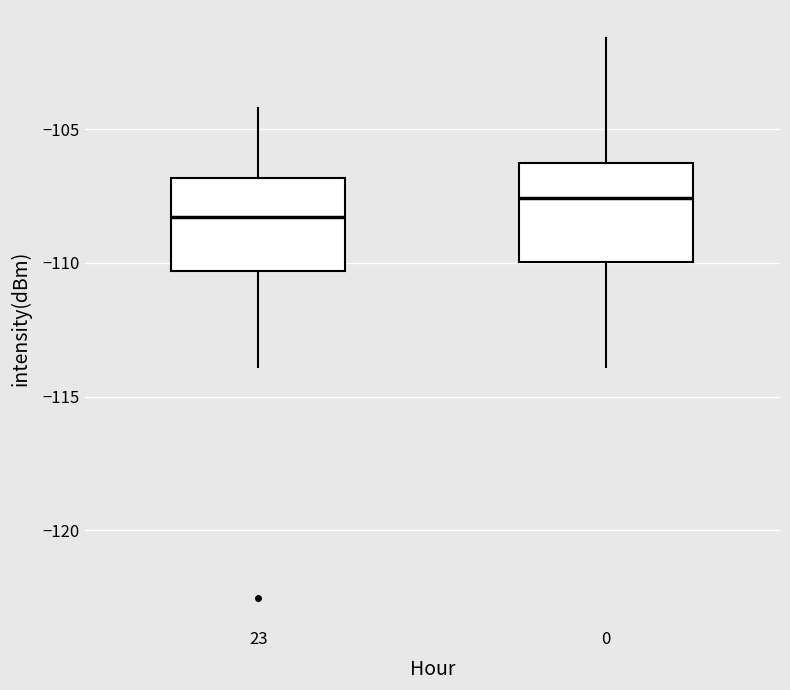

Reading left to right, transcribe this box plot: for each box, give where its median line is, the range the box spans, and where its two whiskers end, as read against the y-axis. The values are not printed on the chart, so give them approximately, as read against the axis.

23: median -108.5, box -110.5 to -107.0, whiskers -114.0 to -104.0
0: median -107.5, box -110.0 to -106.5, whiskers -114.0 to -101.5